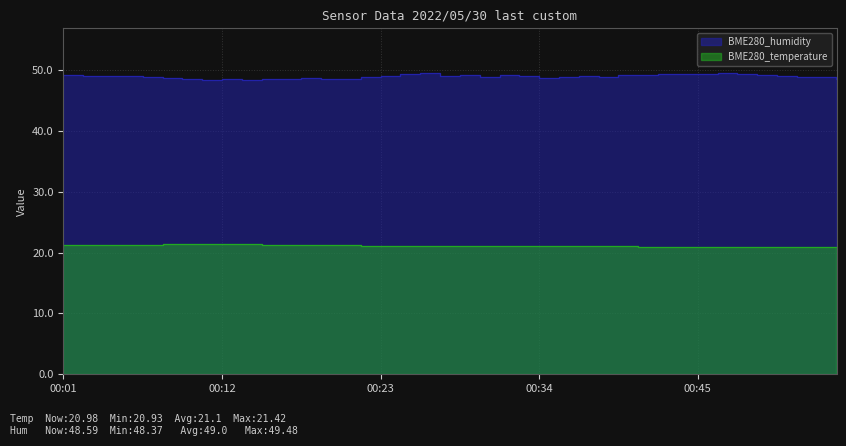

True or false: BME280_temperature has a value of 8.7 at 00:48.

False